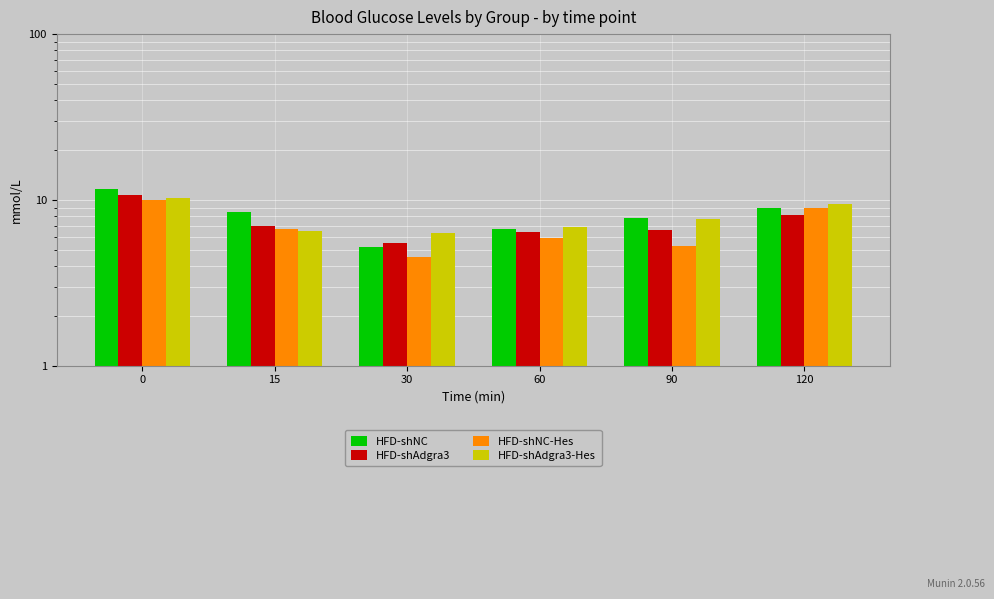

At which label is HFD-shAdgra3 closest to 8?

120